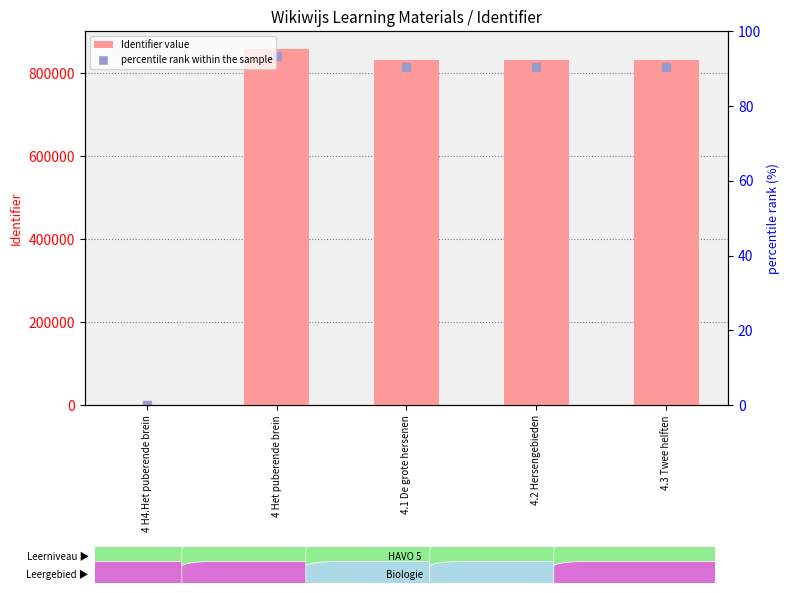

At which category is the sum across all series the highest?

4 Het puberende brein